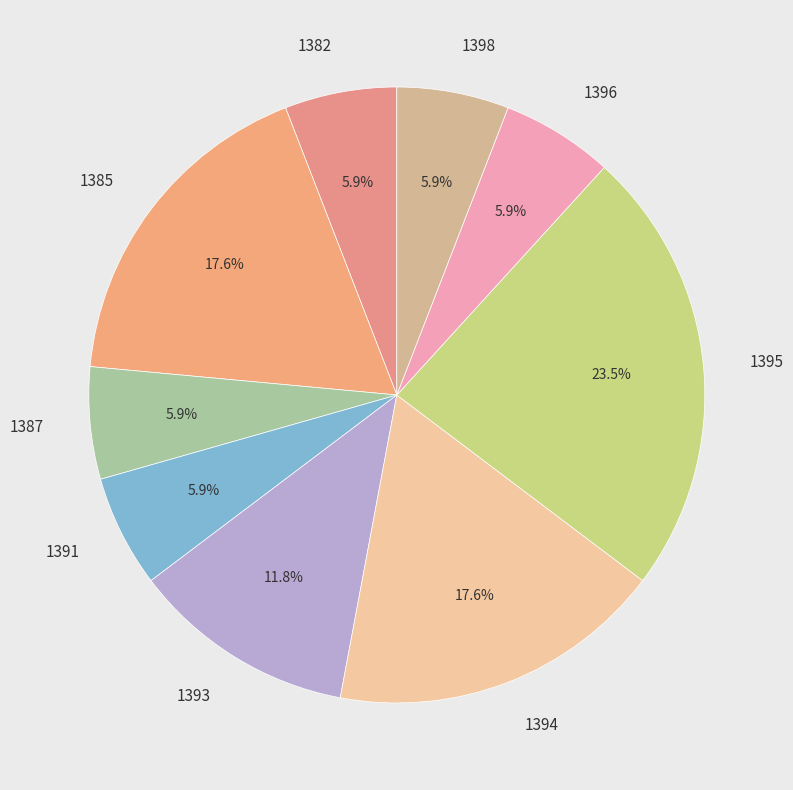

Do 1385 and 1394 together represent more than half of the pie?

No